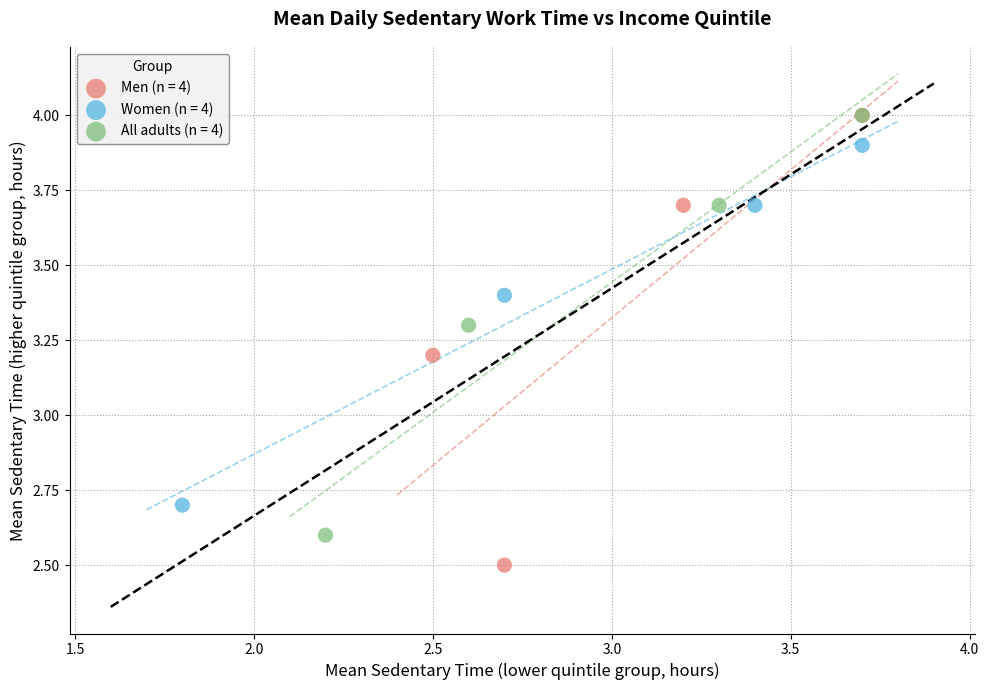

Which series has the largest Y range (max minus min)?

Men (n = 4)